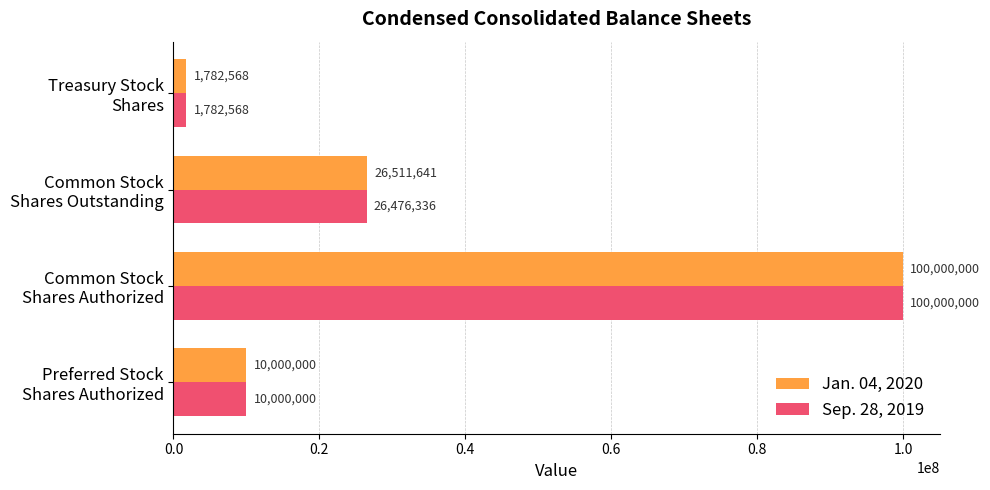

Which series has the largest total across all categories?

Jan. 04, 2020